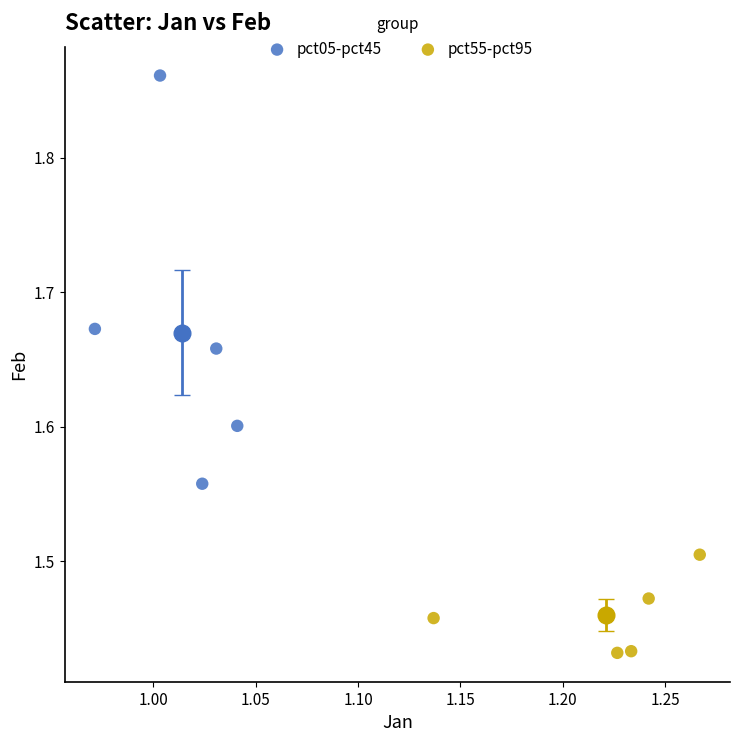

Which series has the widest spread of Y values?

pct05-pct45